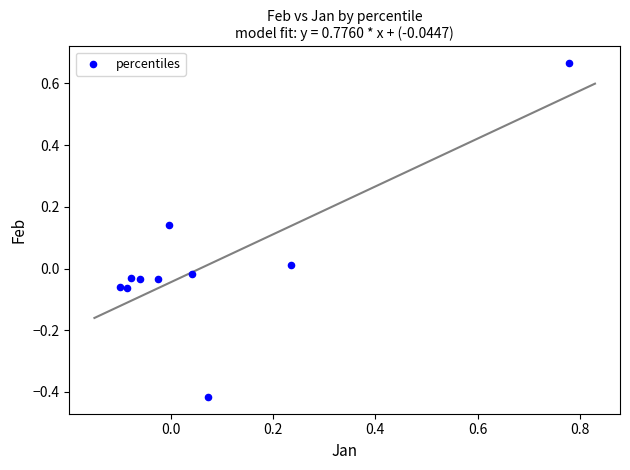

What is the range of Y values (max minus min)?

1.1